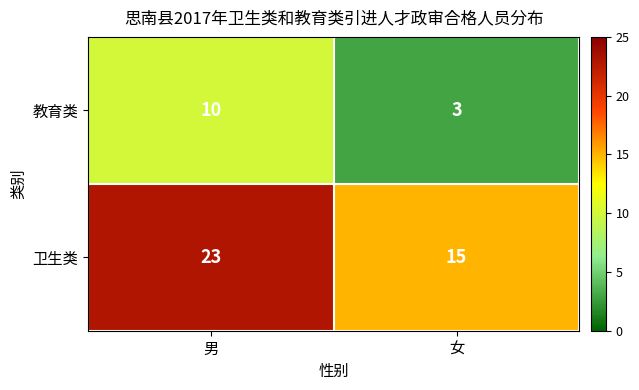

At which category does the chart reach its minimum across all series?

女